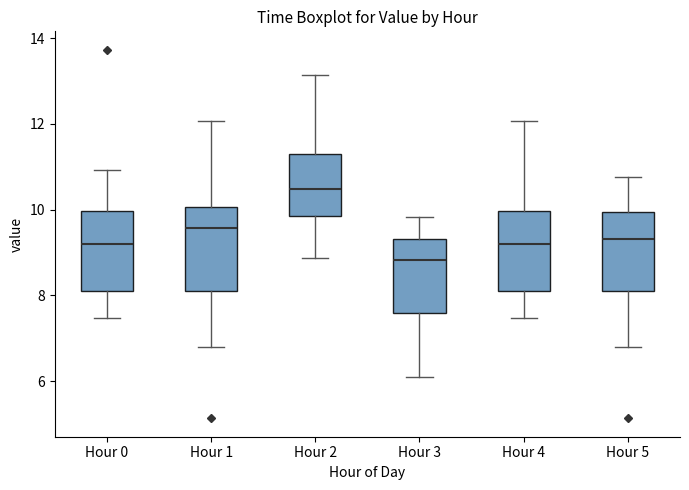

Where is the upper edge of the box for Hour 4 on the y-axis? The values are not printed on the chart, so give them approximately, as read against the axis.

10.0